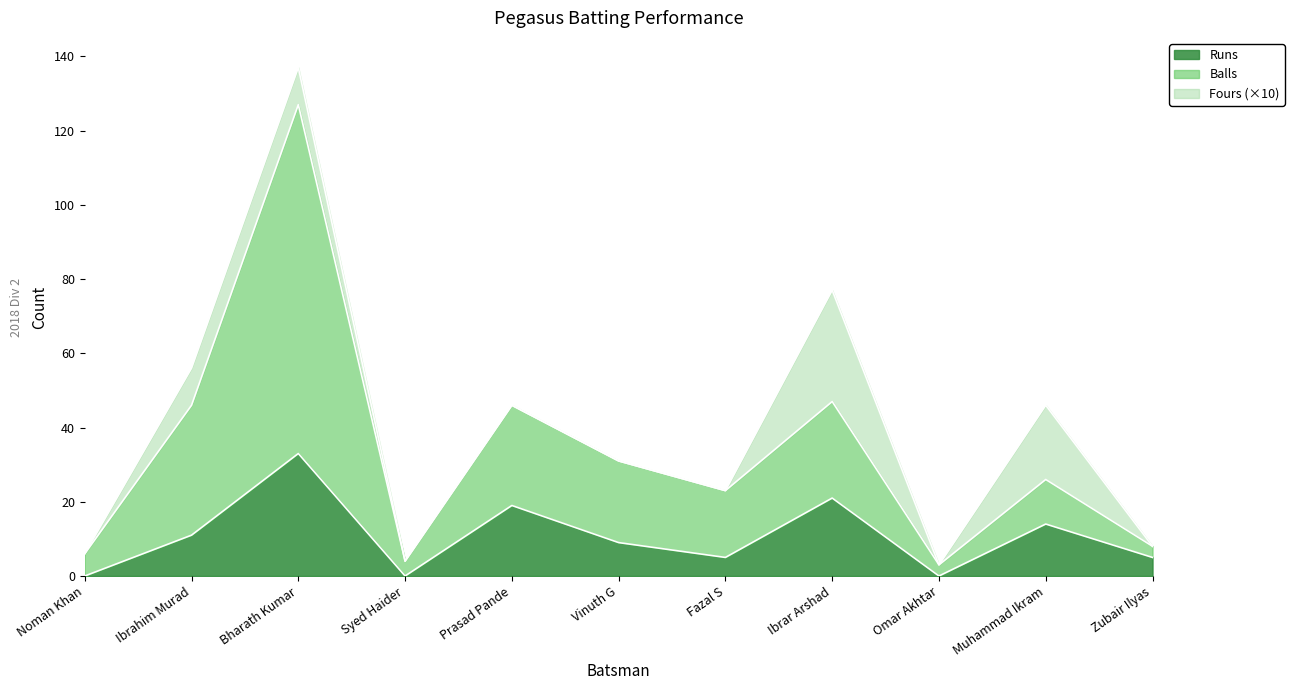

True or false: Balls has a value of 66 at Ibrahim Murad.

False